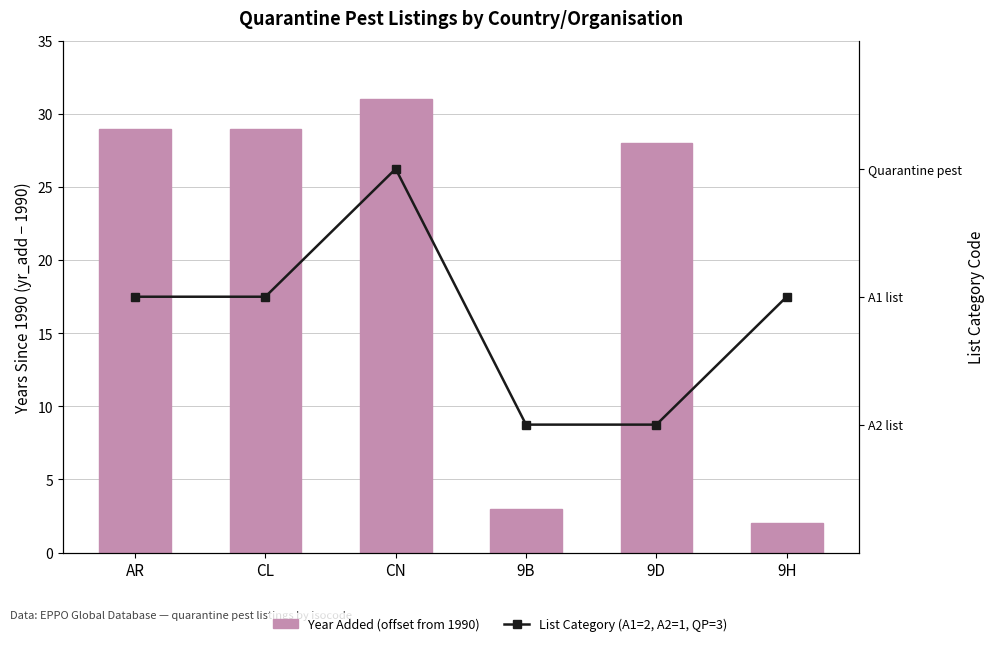

What is the average value of the Year Added (offset from 1990) series?

20